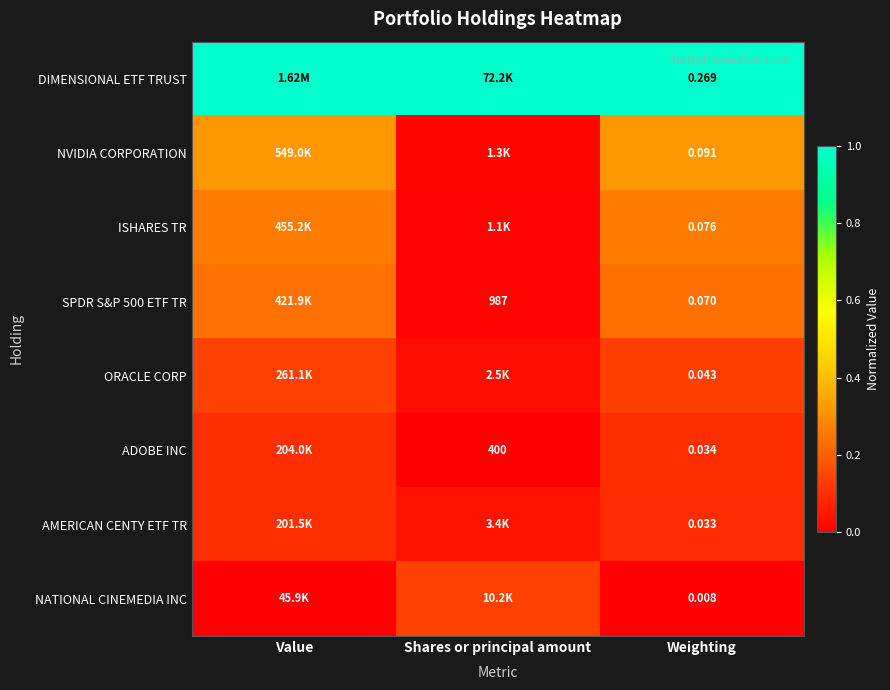

Which has a higher value, Value or Shares or principal amount?

Value